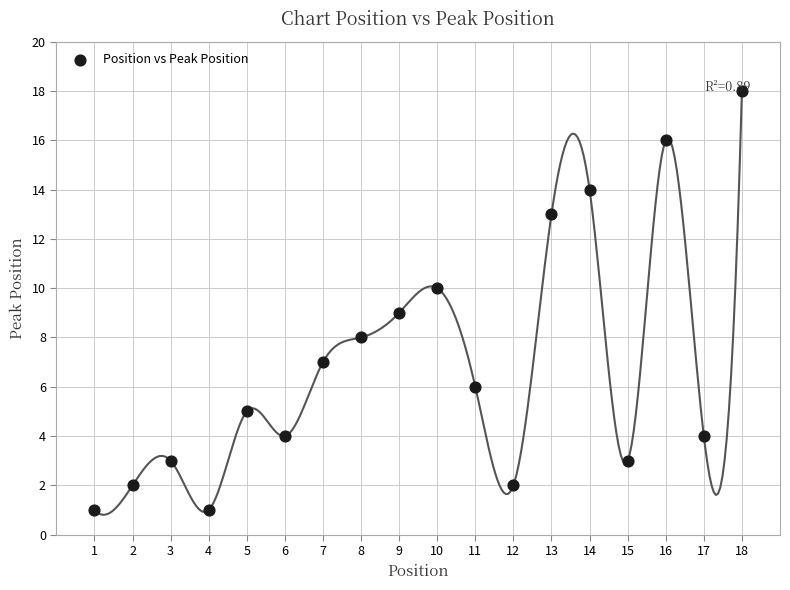

What is the range of X values (max minus min)?

17